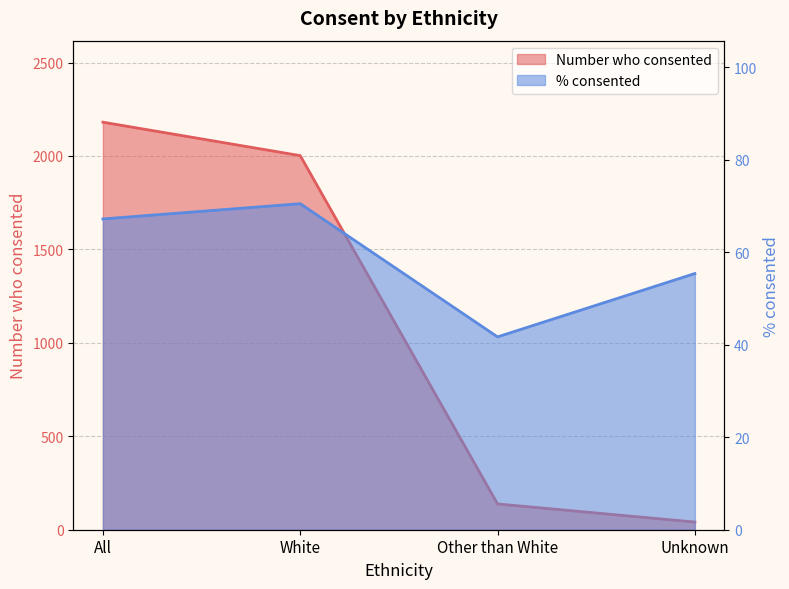

How many data points in % consented are above 67?

2